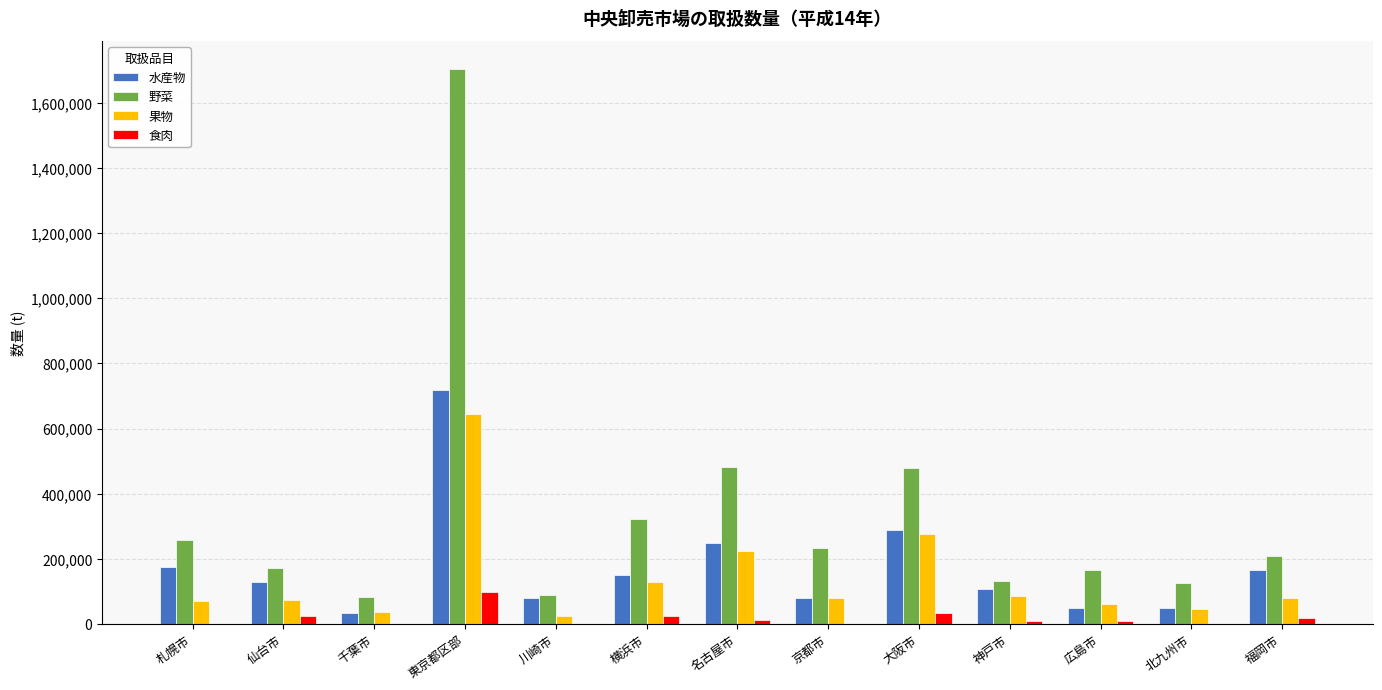

At which label is 野菜 closest to 893256?

名古屋市